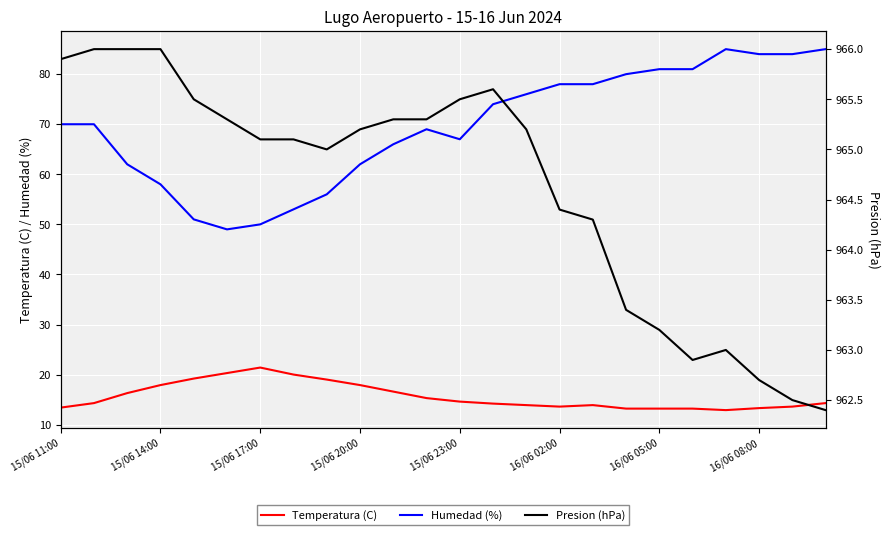

True or false: Temperatura (C) and Humedad (%) cross at least once.

False